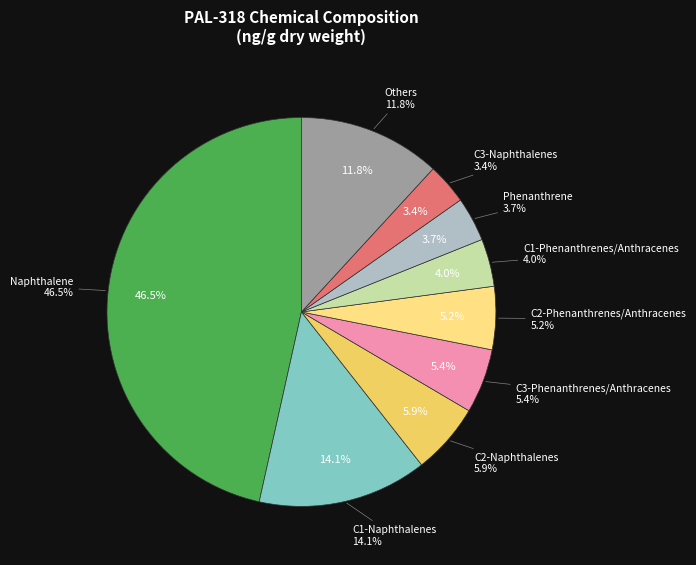

Does Anthracene account for over 50% of the chart?

No